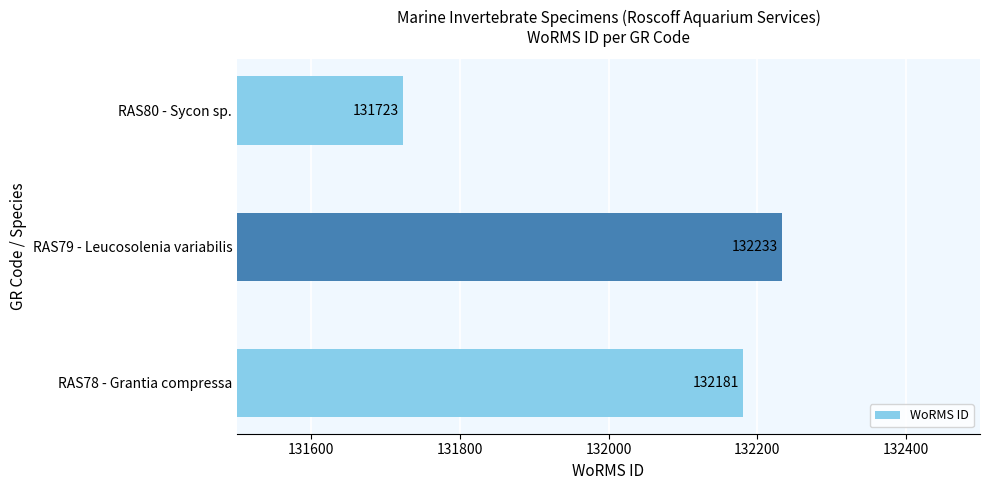

Reading bottom to top, list all the values displayed in this chart.

RAS78 - Grantia compressa=132181	RAS79 - Leucosolenia variabilis=132233	RAS80 - Sycon sp.=131723